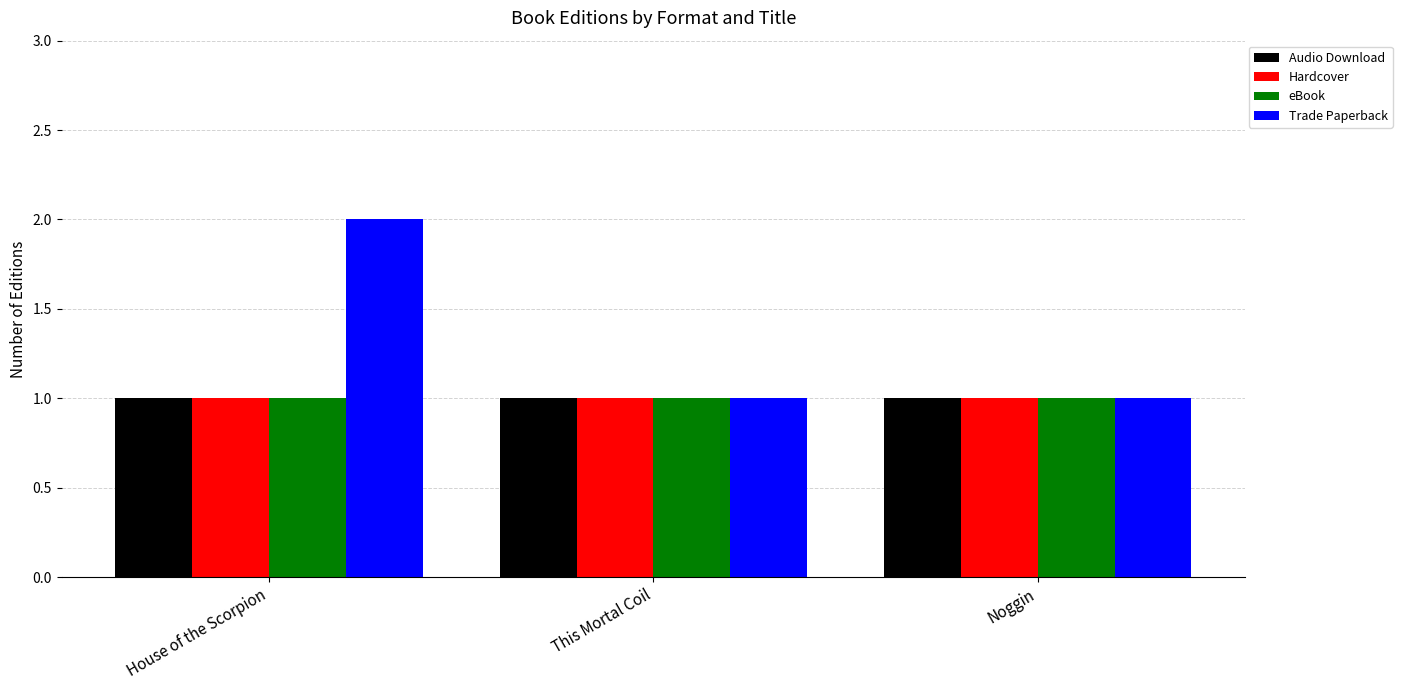

What is the total value across all series at This Mortal Coil?

4